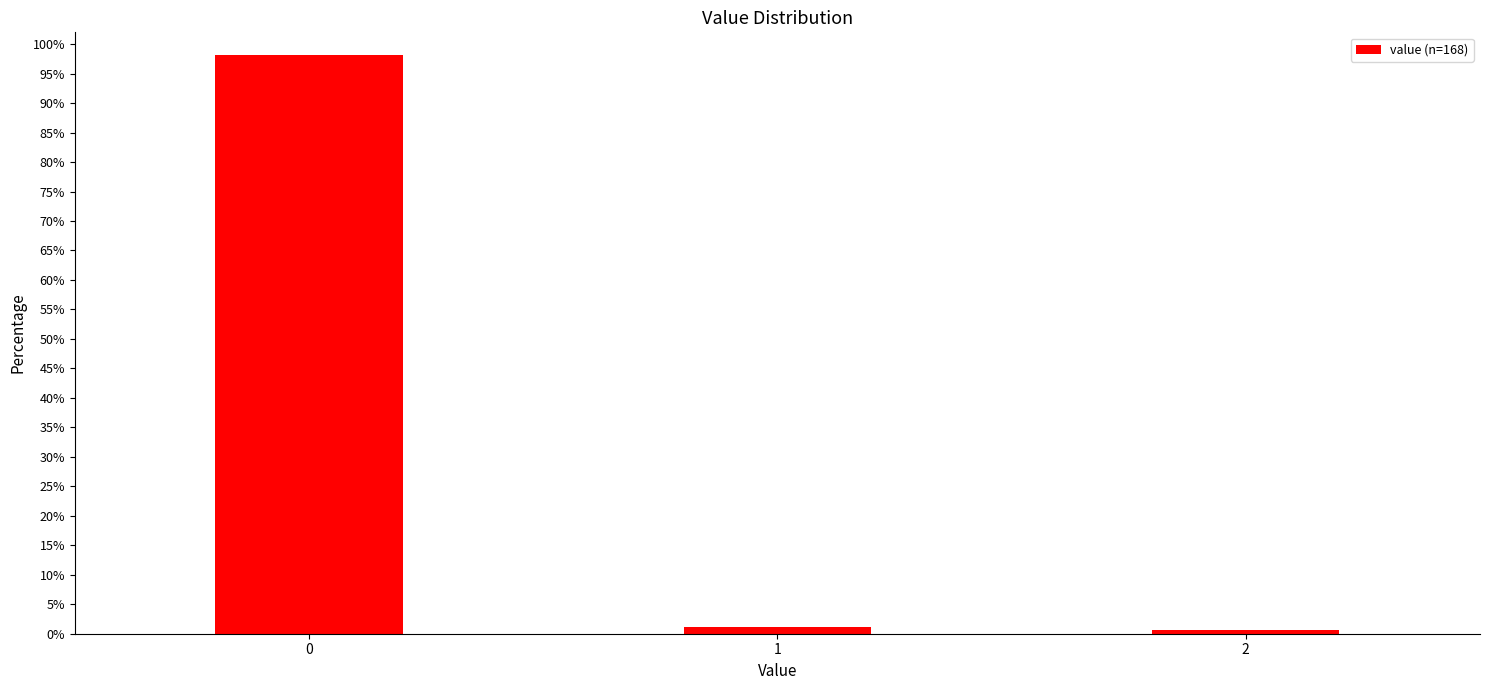

Reading right to left, what are all the values shown in this chart?

2=0.6	1=1.2	0=98.2